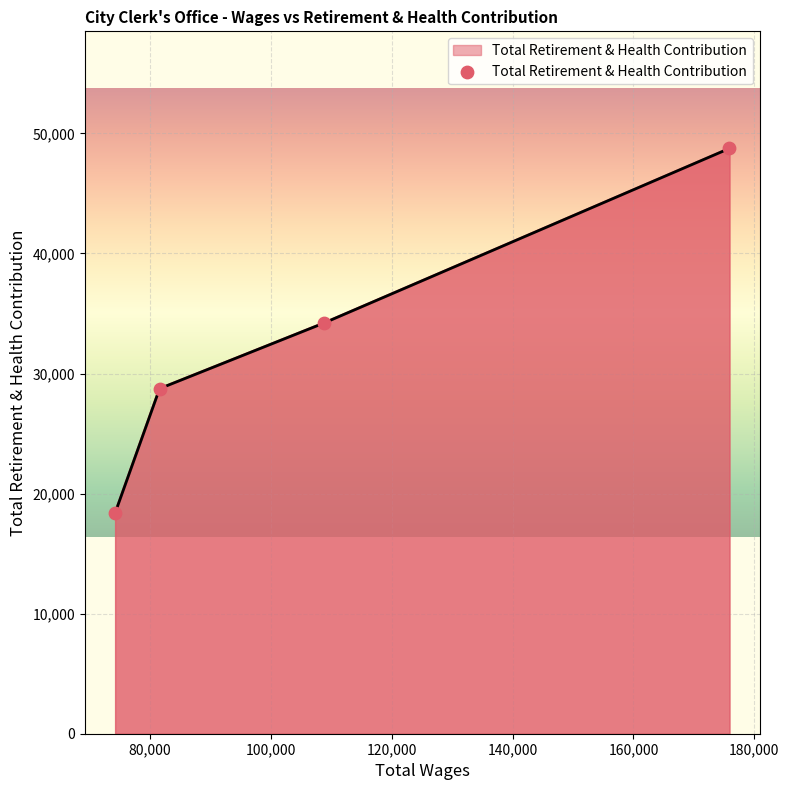

What is the minimum value shown in the chart?

18385